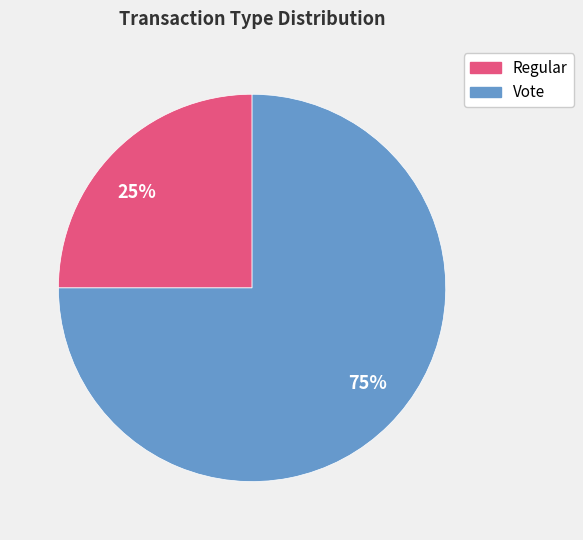

What is the majority slice?

Vote